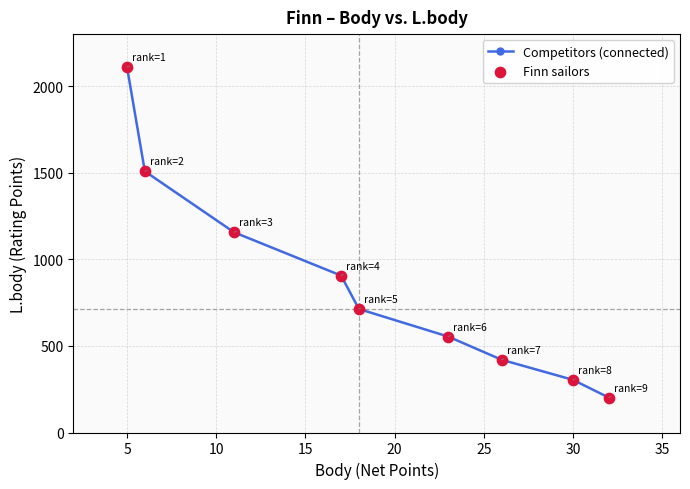

What is the difference between the maximum and minimum values?

1908